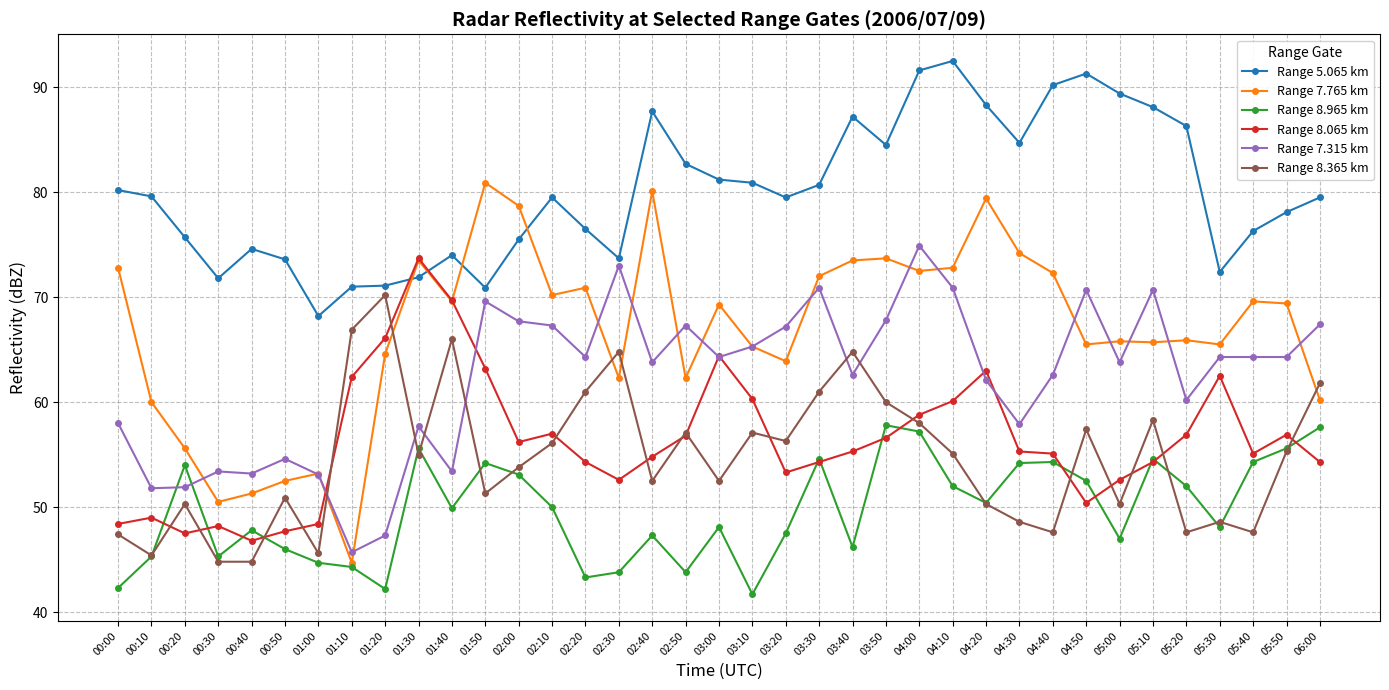

Where do Range 8.965 km and Range 7.315 km first cross each other?

00:10 and 00:20